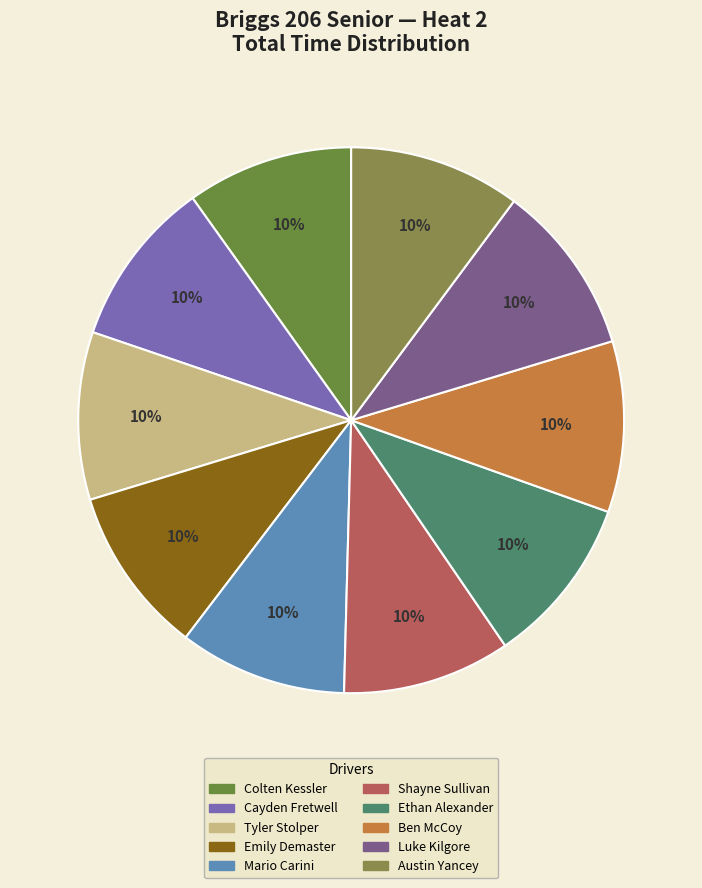

How many slices are in this pie chart?

10